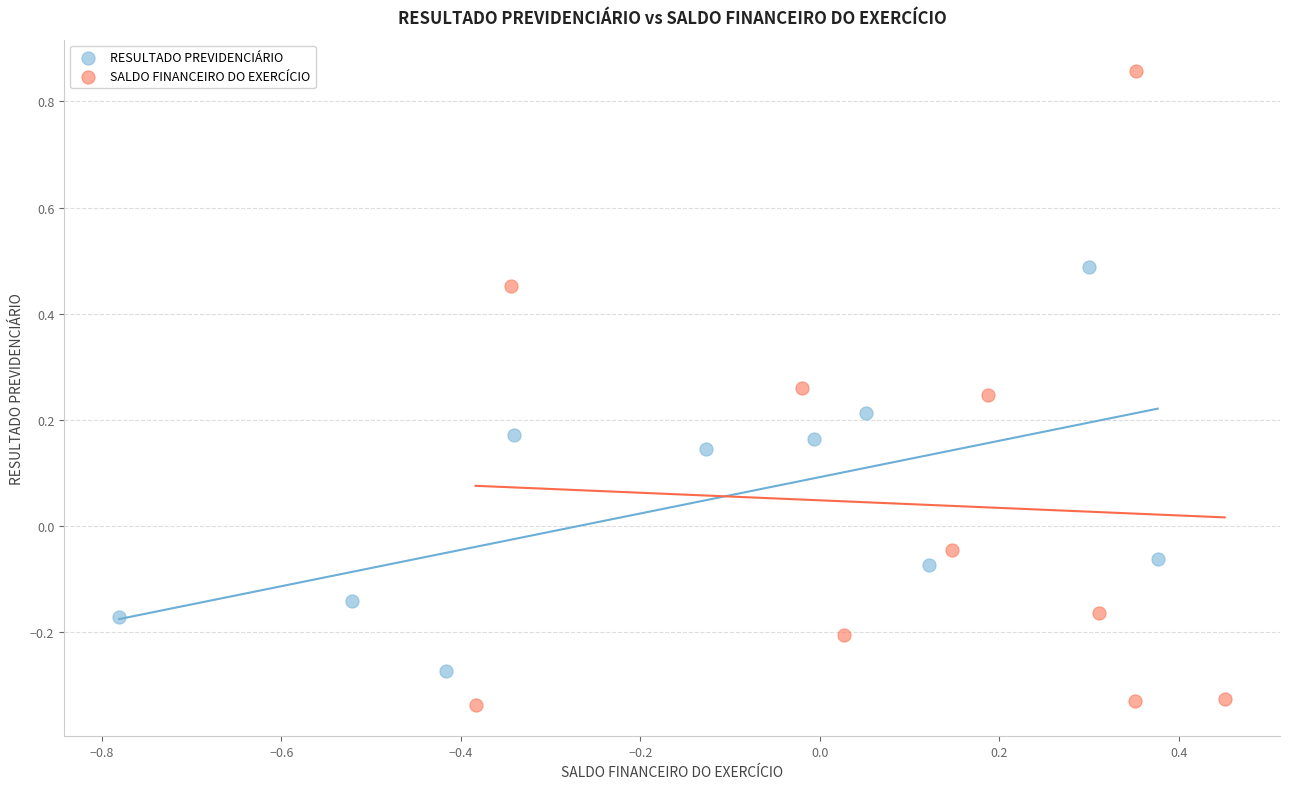

Which series has the widest spread of Y values?

SALDO FINANCEIRO DO EXERCÍCIO